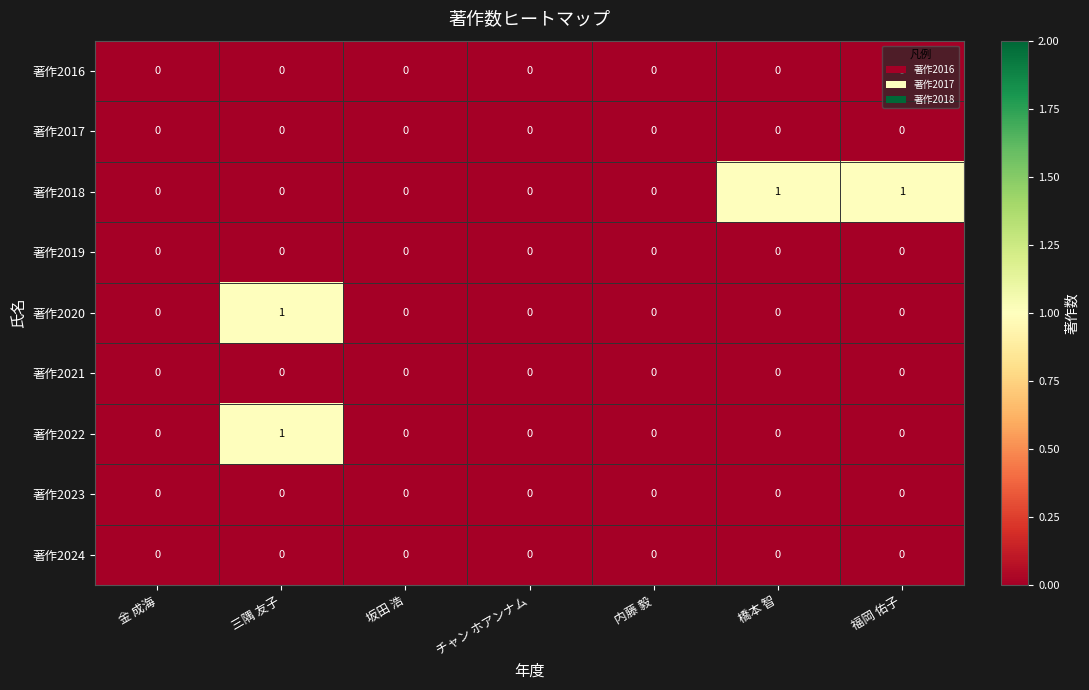

Which series has the largest total across all categories?

著作2018